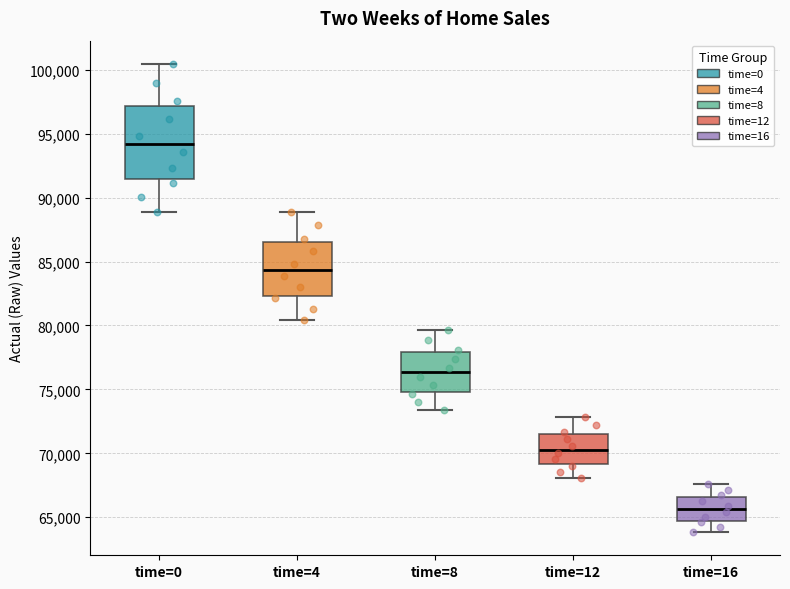

Reading left to right, read every box against the y-axis: the position of its median line, the range the box covers, and the ends of its whiskers. The values are not printed on the chart, so give them approximately, as read against the axis.

time=0: median 94000, box 91500 to 97000, whiskers 89000 to 100500
time=4: median 84500, box 82500 to 86500, whiskers 80500 to 89000
time=8: median 76500, box 75000 to 78000, whiskers 73500 to 79500
time=12: median 70500, box 69000 to 71500, whiskers 68000 to 73000
time=16: median 65500, box 64500 to 66500, whiskers 64000 to 67500